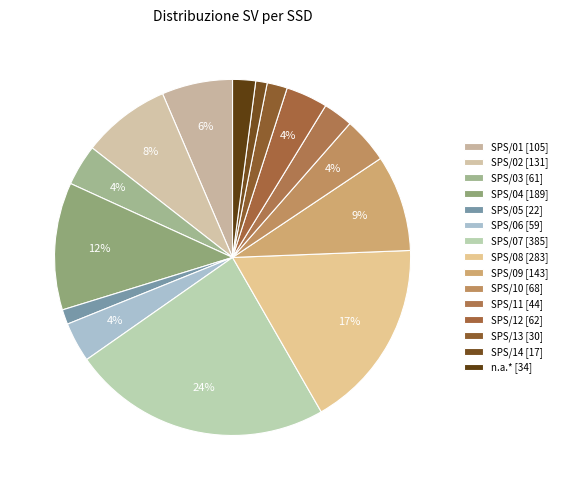

To the nearest percent, what portion does SPS/03 represent?

4%